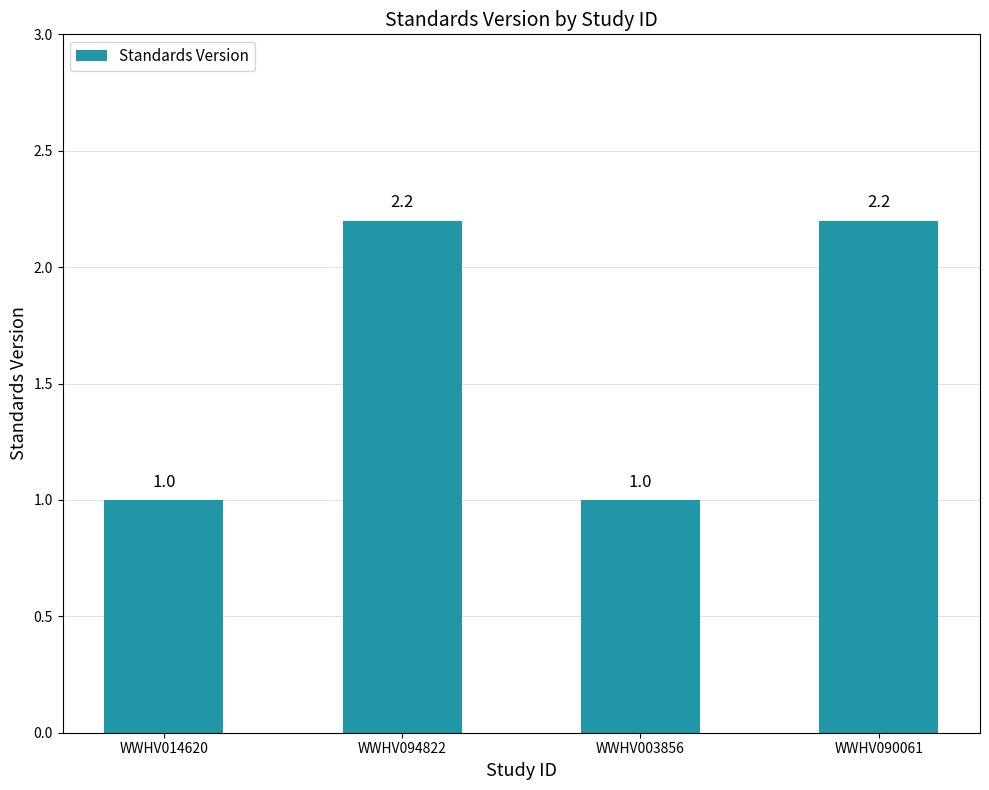

What is the maximum value shown in the chart?

2.2